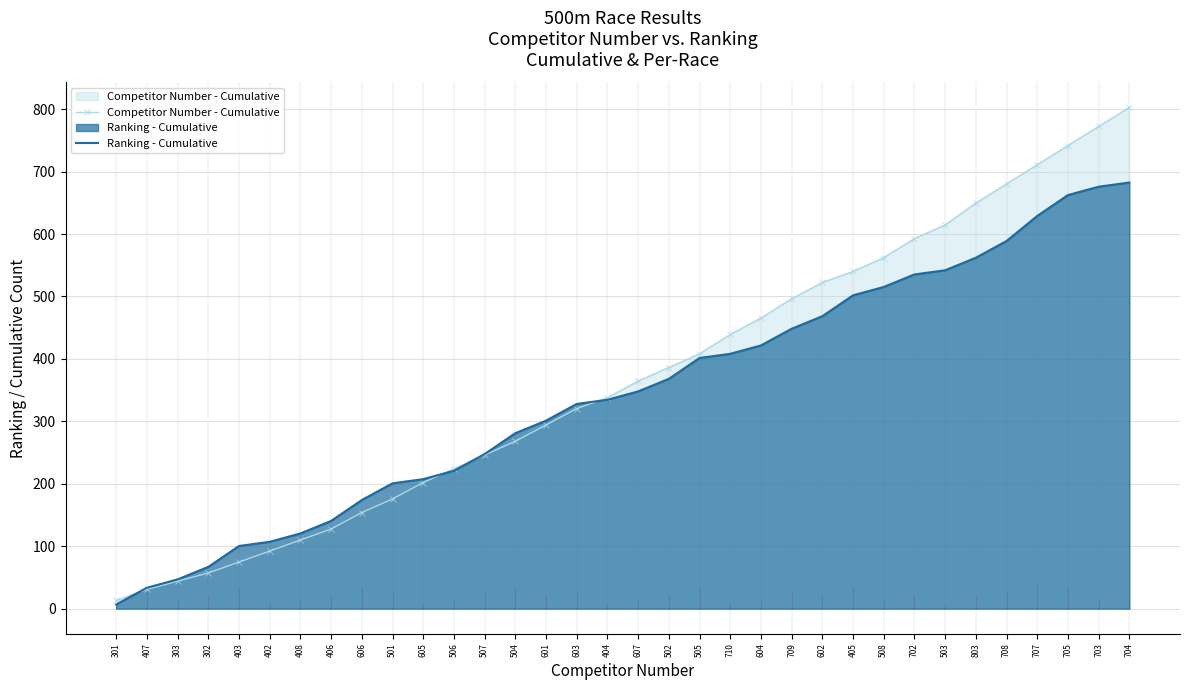

Rank the series by their maximum value, from lowest to highest.

Ranking - Cumulative, Competitor Number - Cumulative